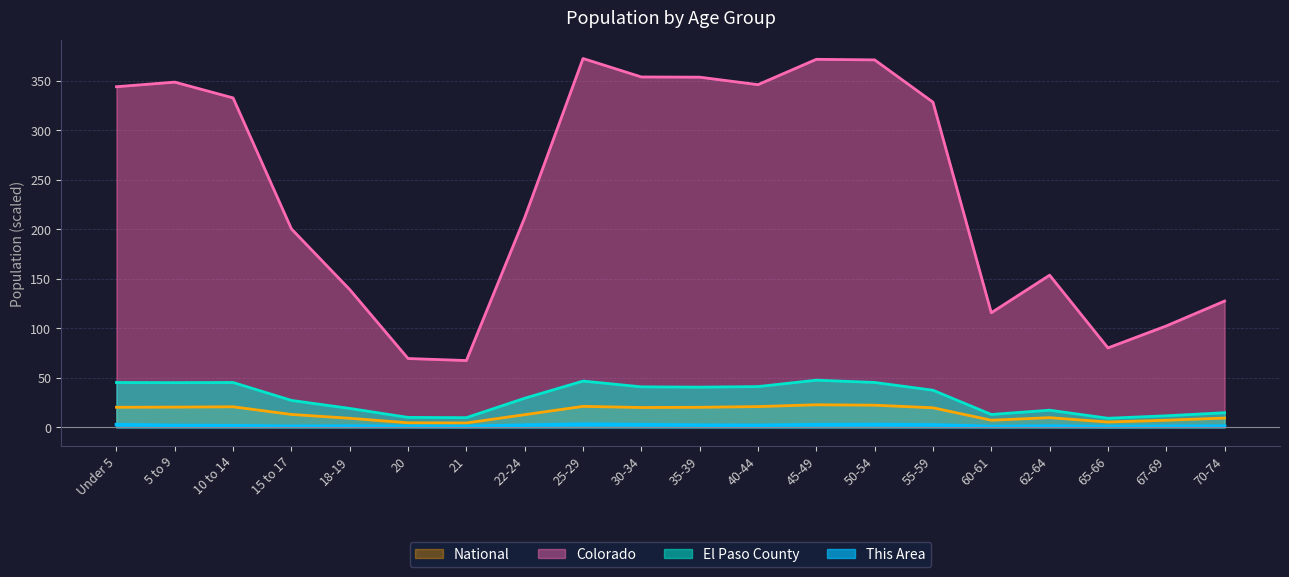

How many categories are shown in the chart?

20